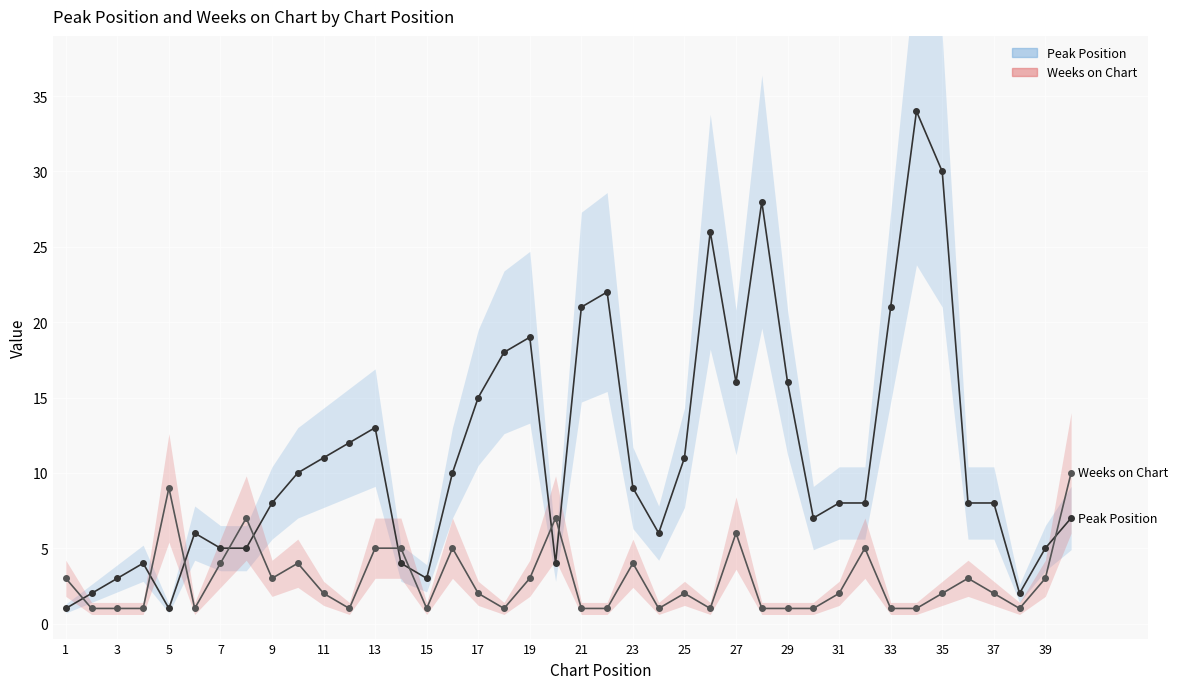

What is the value of the Peak Position point at the 29th from the left?

16